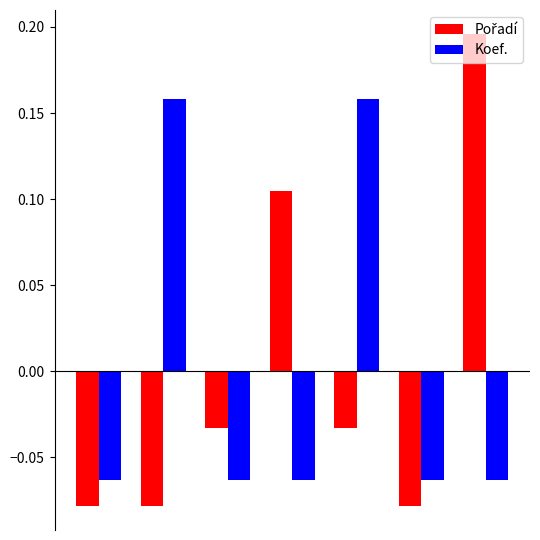

At how many categories does at least one series exceed 0?

4